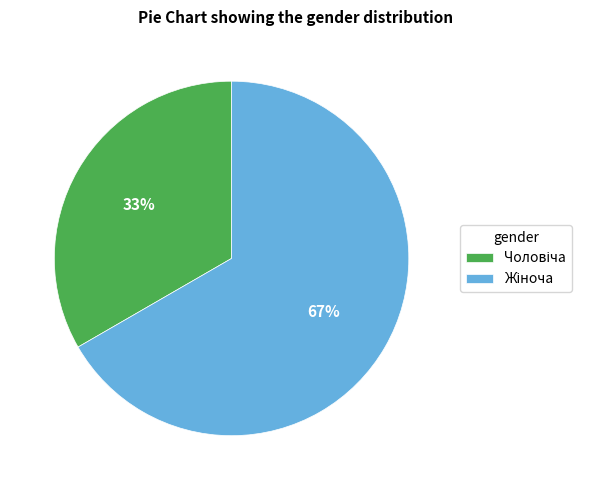

To the nearest percent, what is the average slice percentage?

50%